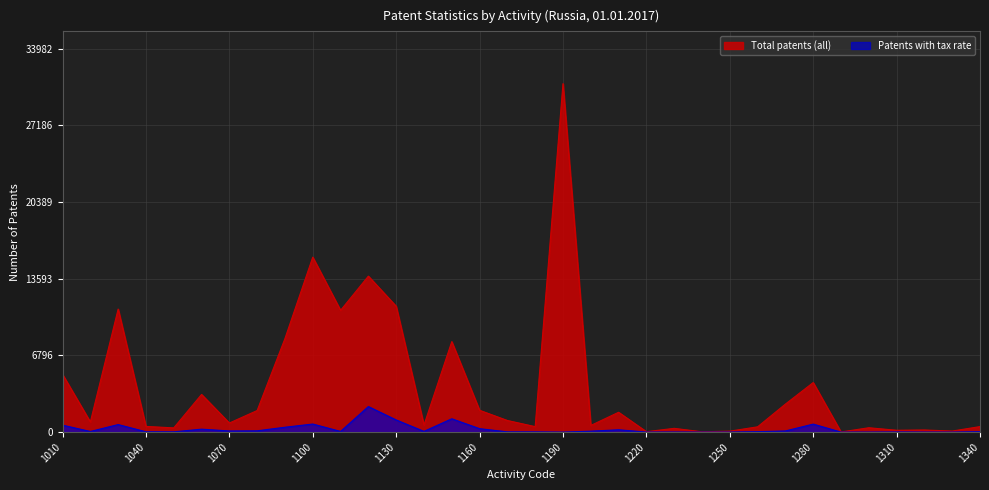

What is the difference between the maximum and minimum values in the Total patents (all) series?

30883